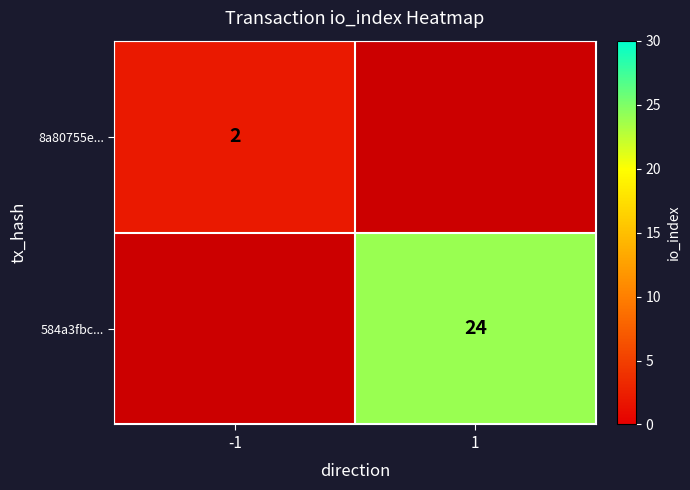

At how many categories does at least one series exceed 7?

1